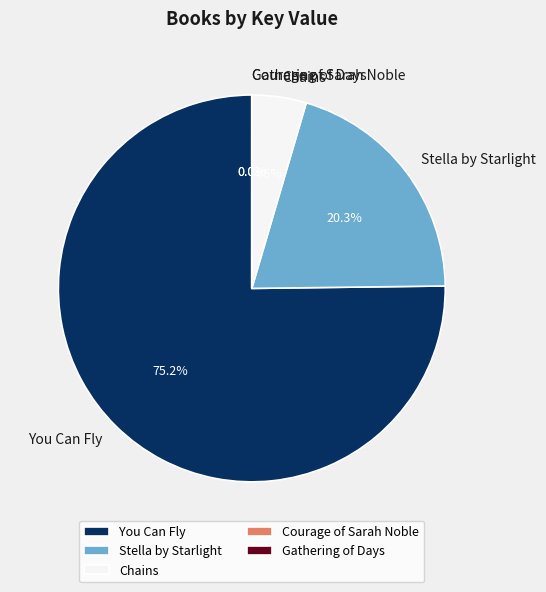

What is the largest slice in the pie chart?

You Can Fly